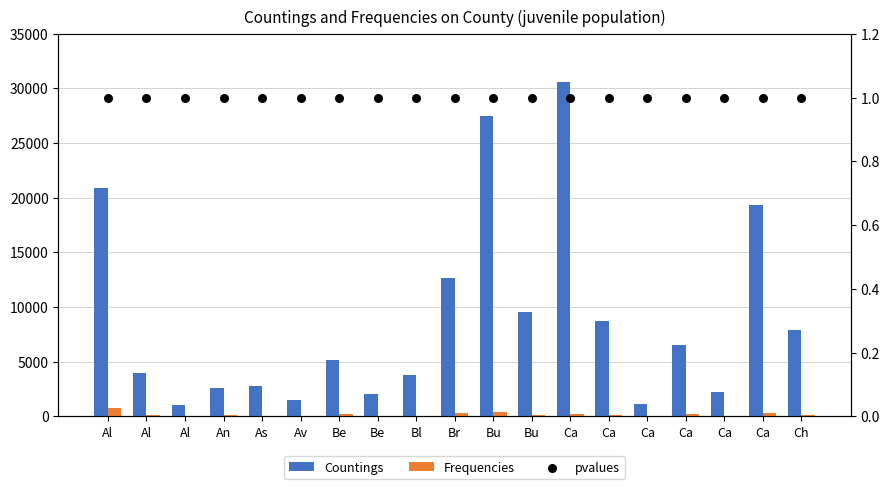

At how many categories does at least one series exceed 16365?

4